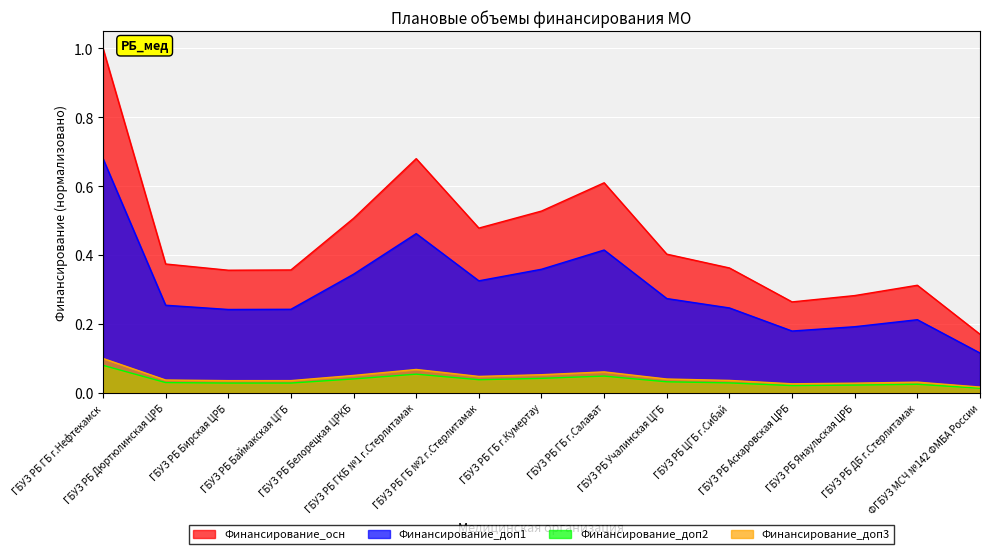

The chart shows a value of 0.5 at ГБУЗ РБ ГКБ №1 г.Стерлитамак. True or false?

True